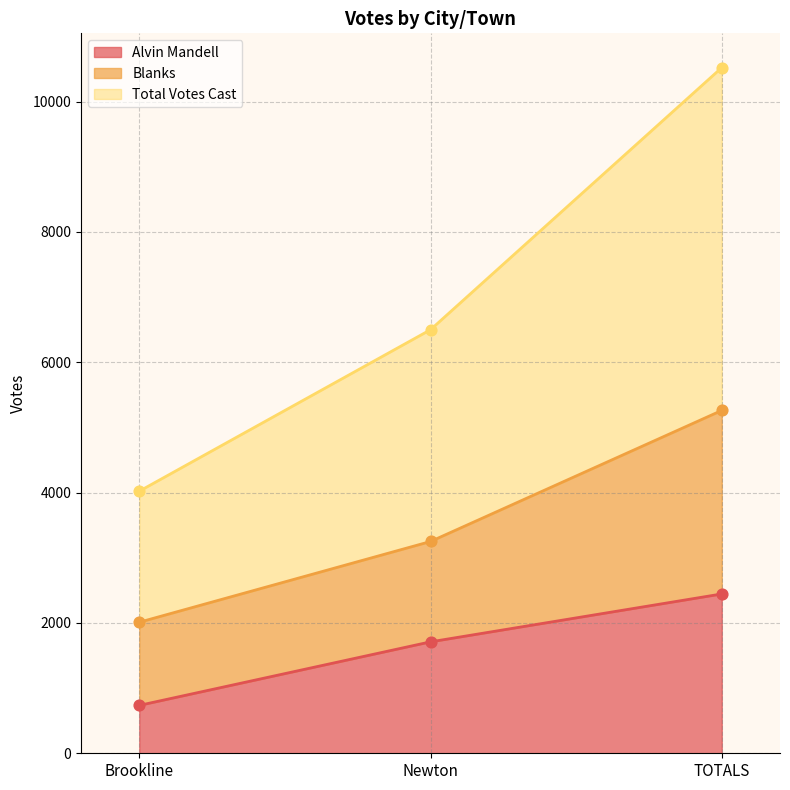

List the labels in order of Alvin Mandell value, largest first.

TOTALS, Newton, Brookline